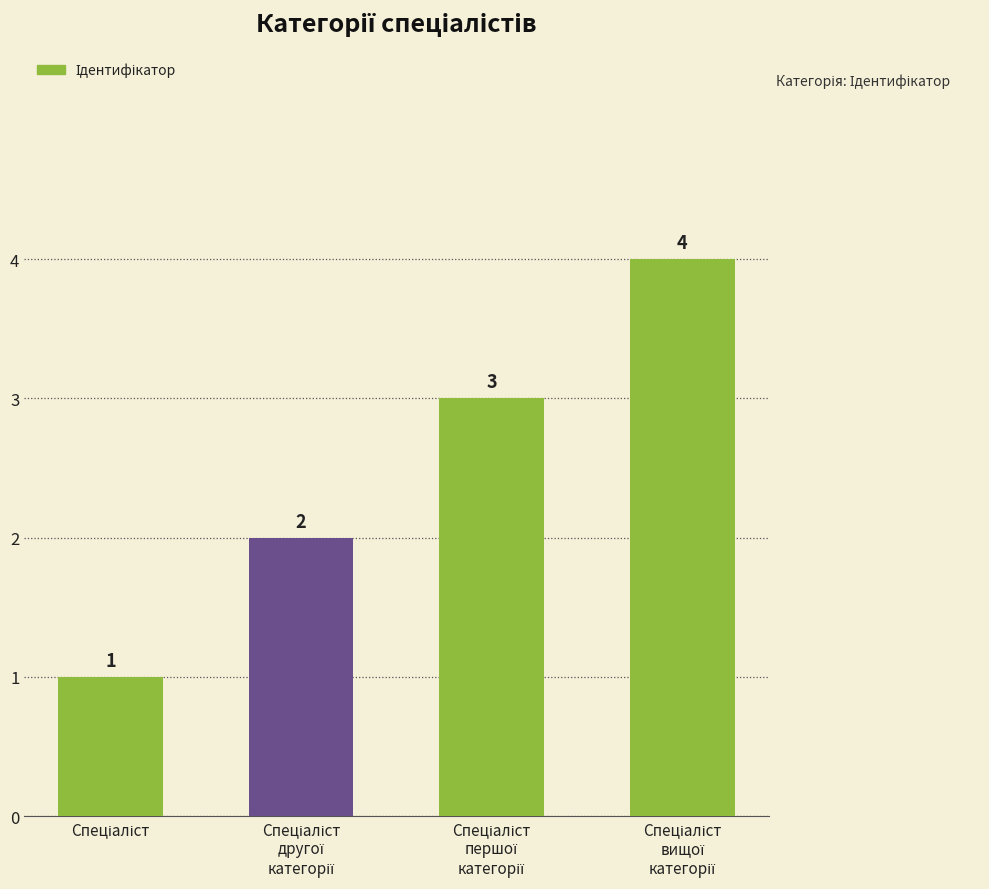

How many values are between 2 and 4?

3